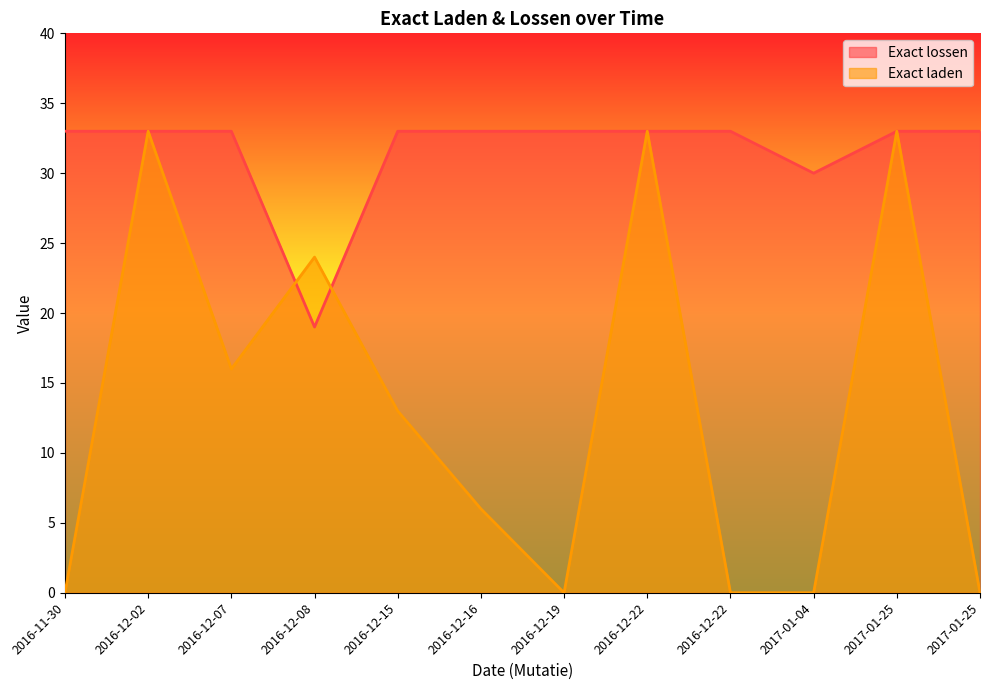

How many data points does each series have?

12